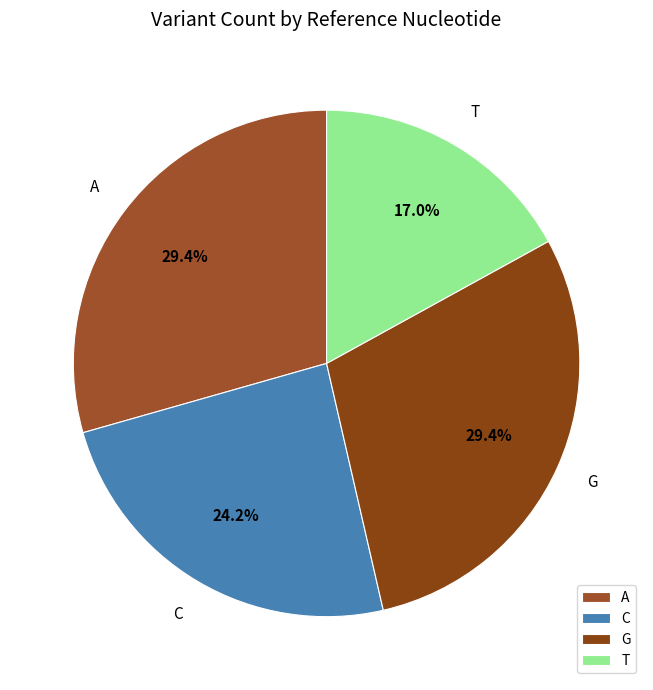

What portion of the pie excludes T?

83.0%